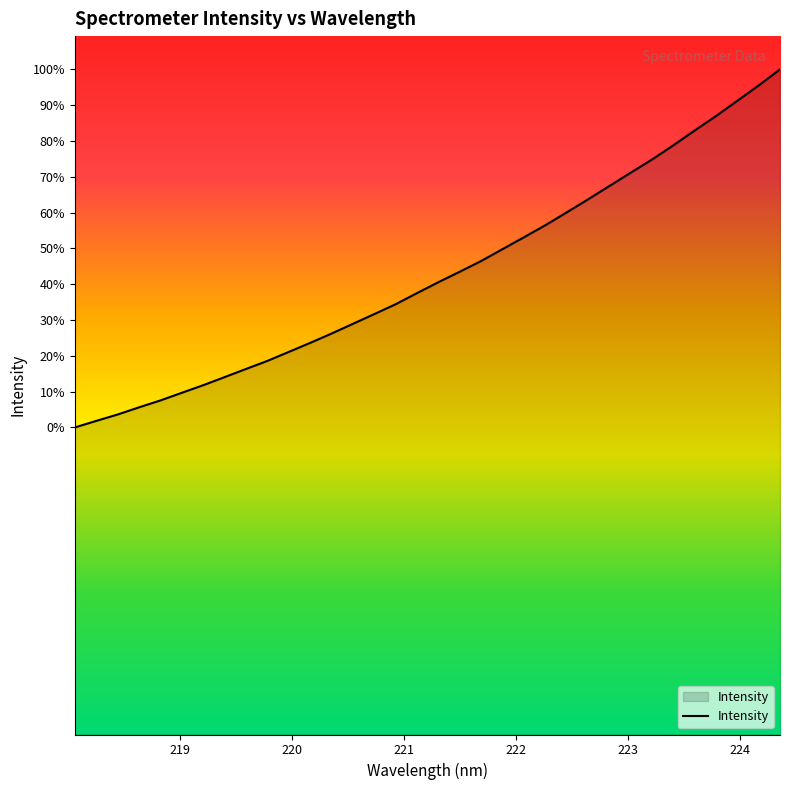

Does the chart display data point markers on the line(s)?

No